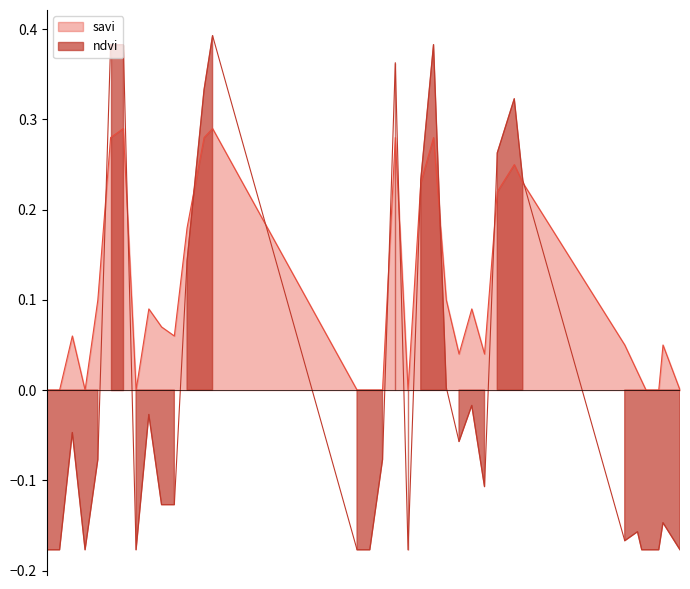

What is the approximate value of savi at 27-11-2022?

-0.1